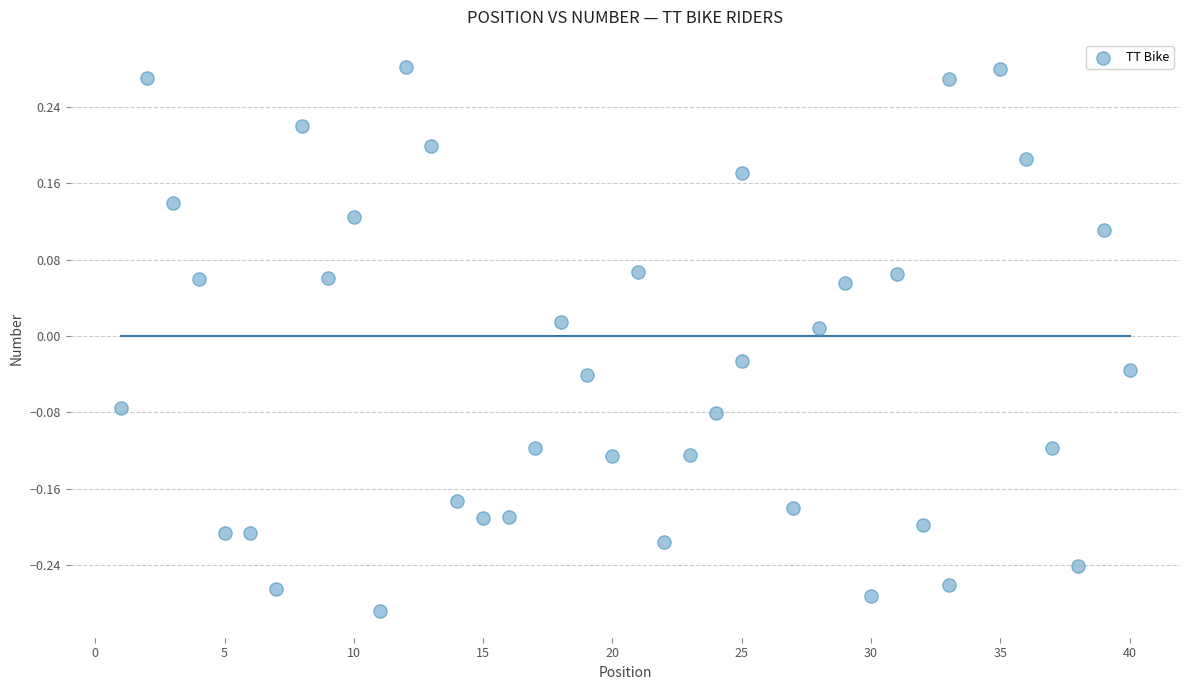

What is the range of X values (max minus min)?

39.0